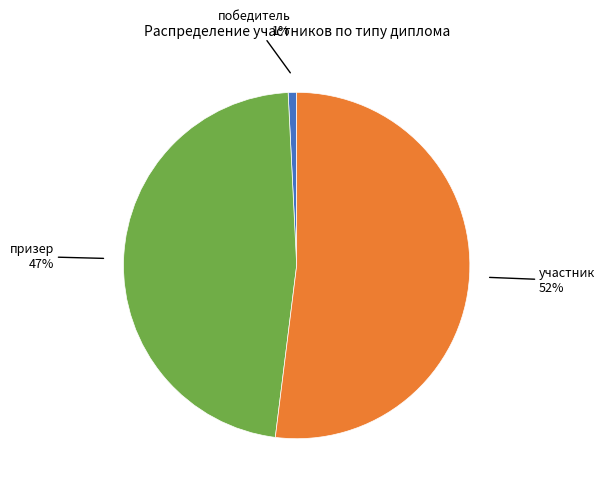

Does any single category account for the majority?

Yes